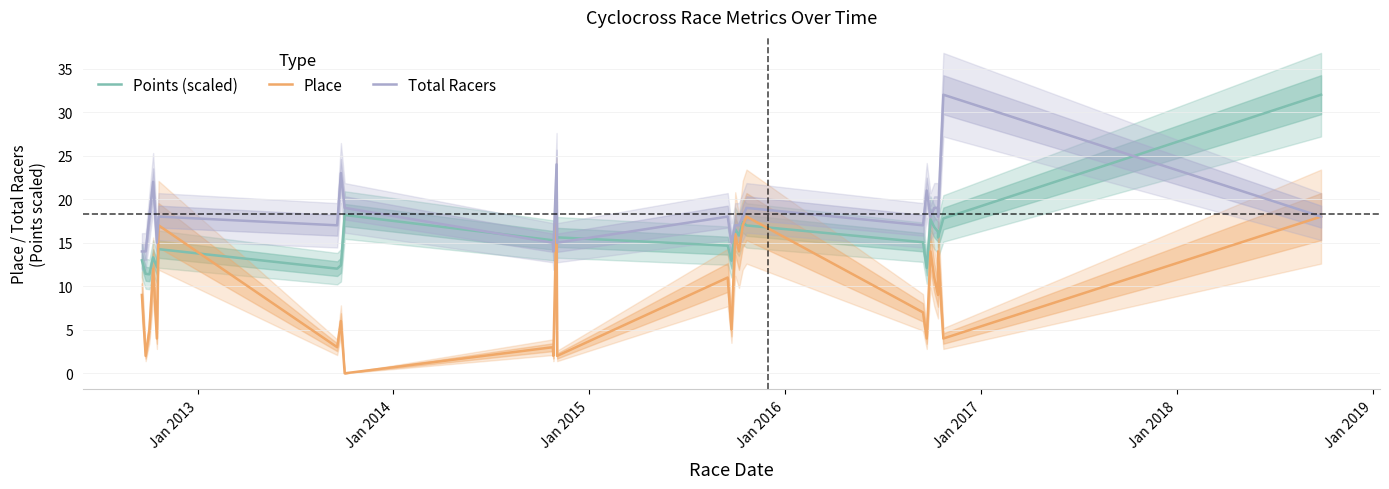

How many data points in Place are above 9?

12